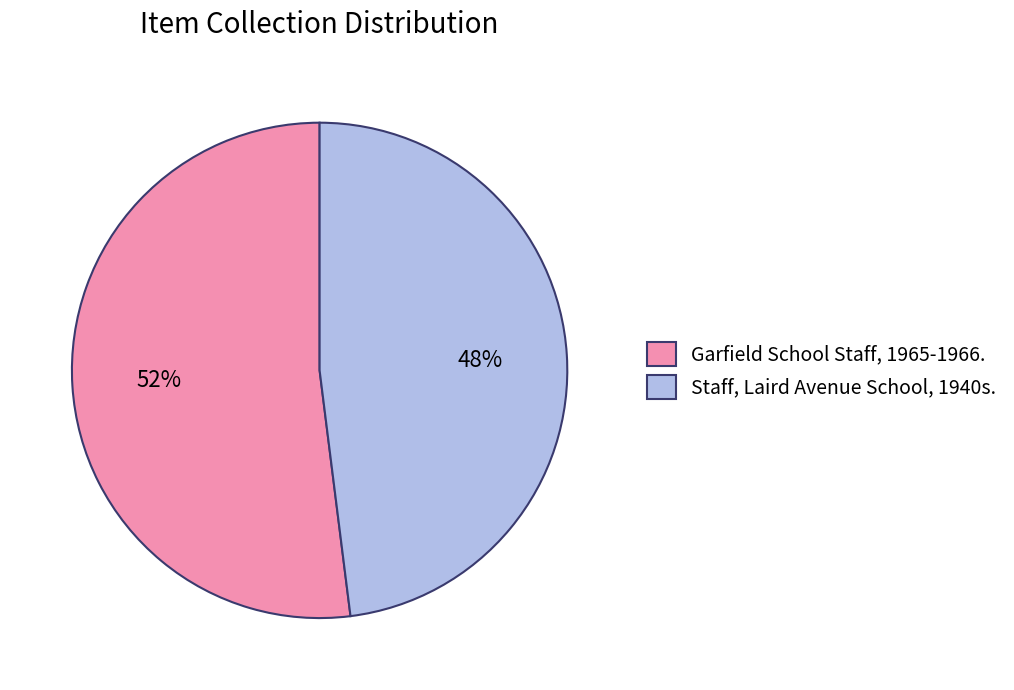

Do Garfield School Staff, 1965-1966. and Staff, Laird Avenue School, 1940s. together represent more than half of the pie?

Yes